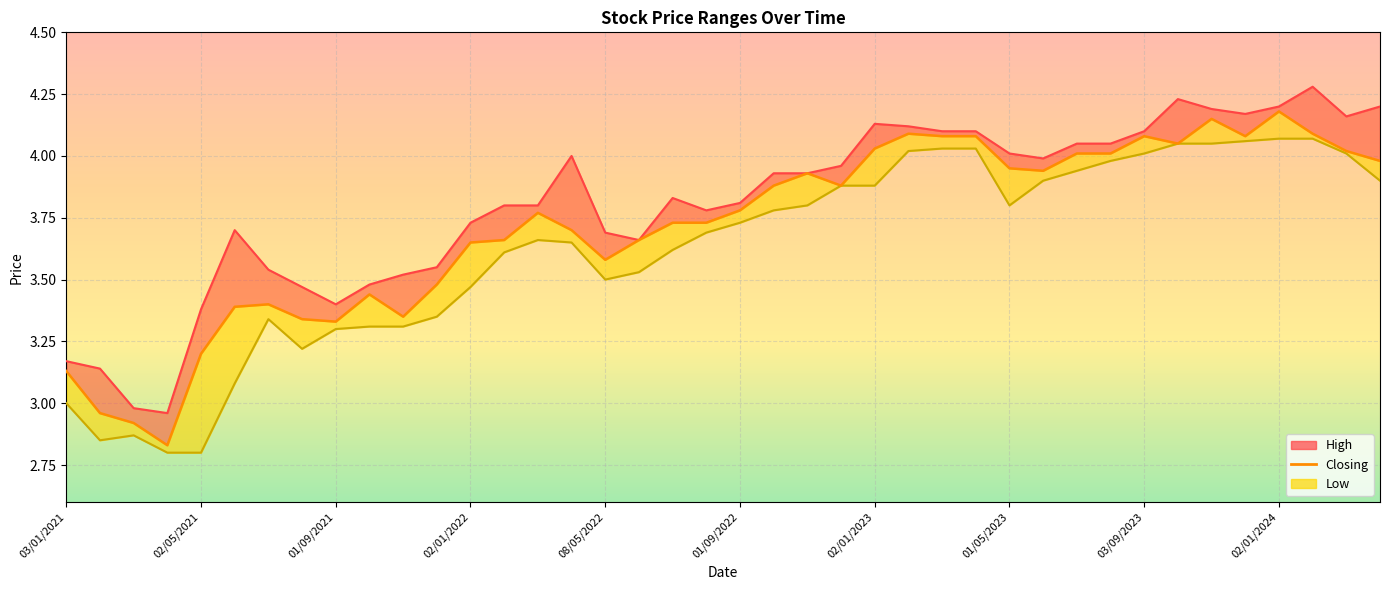

What is the sum of all values?

148.5